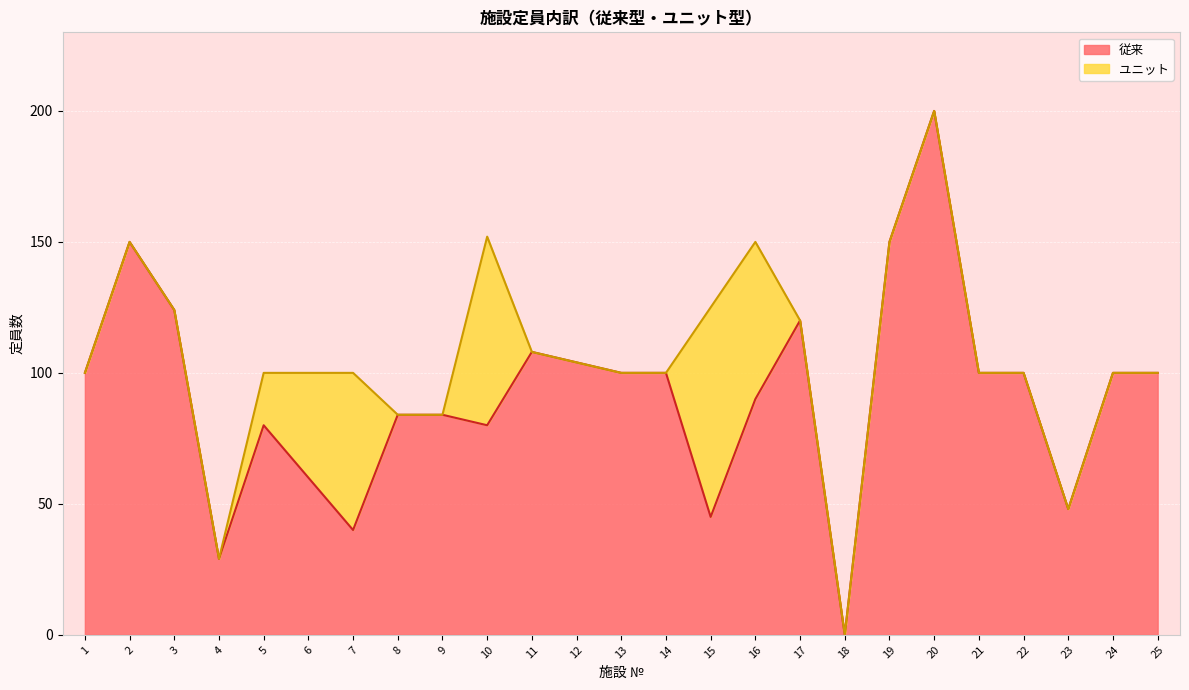

How many data points are less than 100?

11